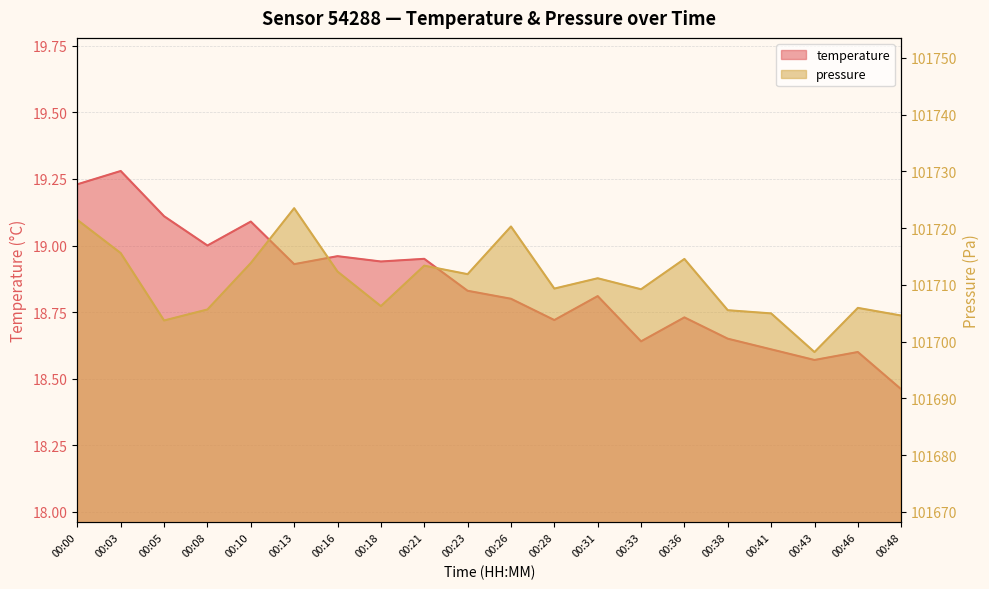

Is it true that pressure_scaled equals 101705.7 at 00:08?

True